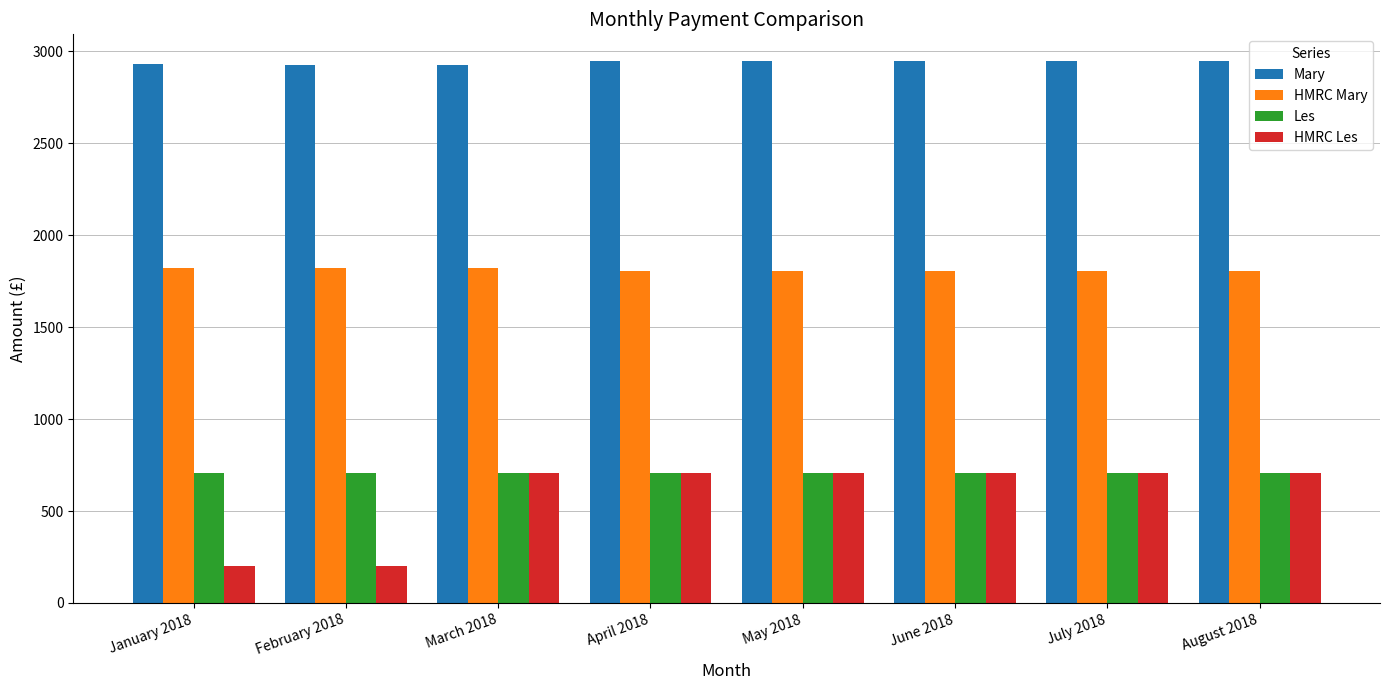

What is the sum of the Mary values at July 2018 and March 2018?

5871.7